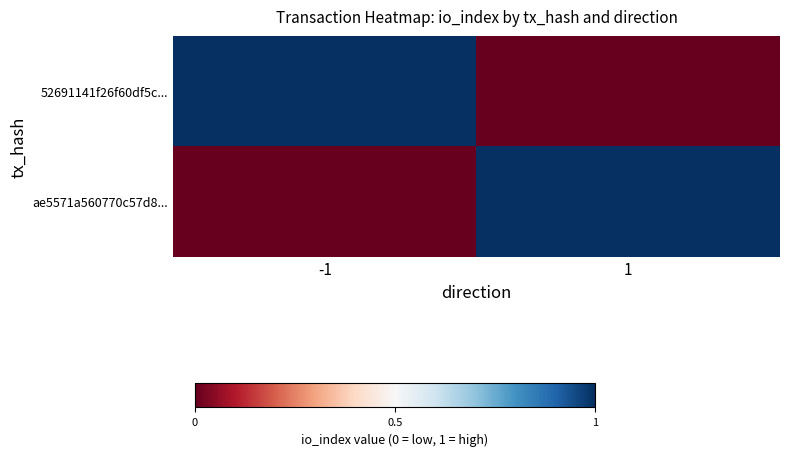

Count the number of data series in this chart.

2